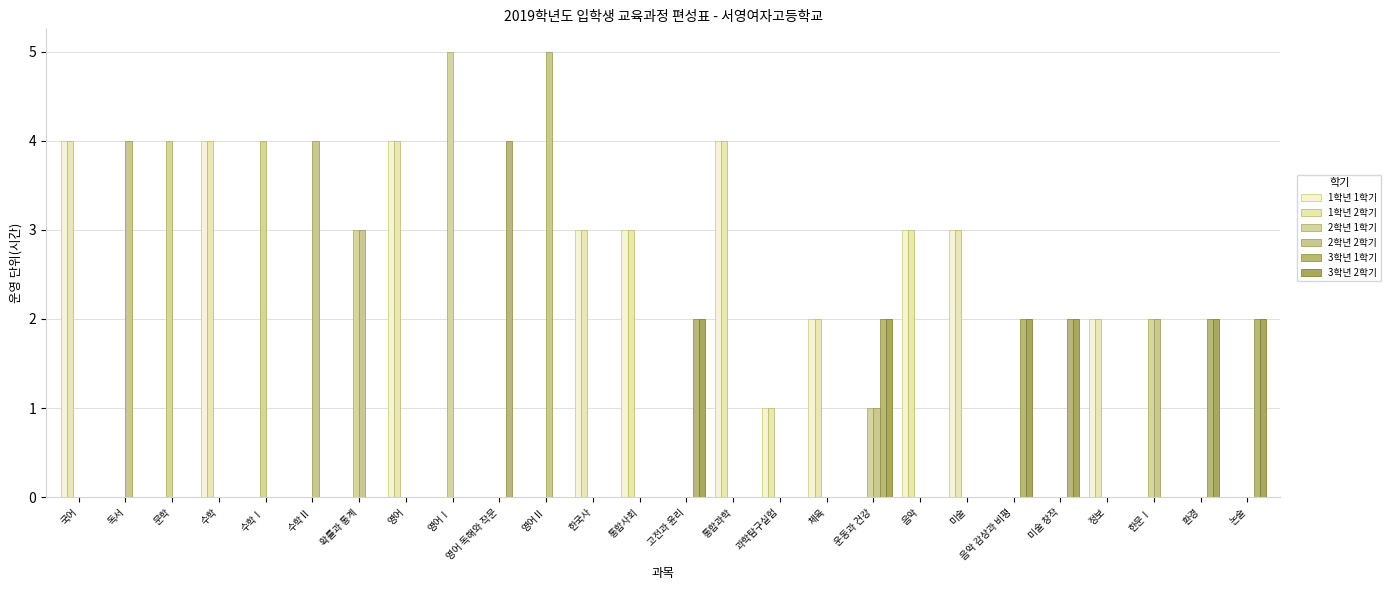

Rank the series by their maximum value, from lowest to highest.

3학년 2학기, 1학년 1학기, 1학년 2학기, 3학년 1학기, 2학년 1학기, 2학년 2학기